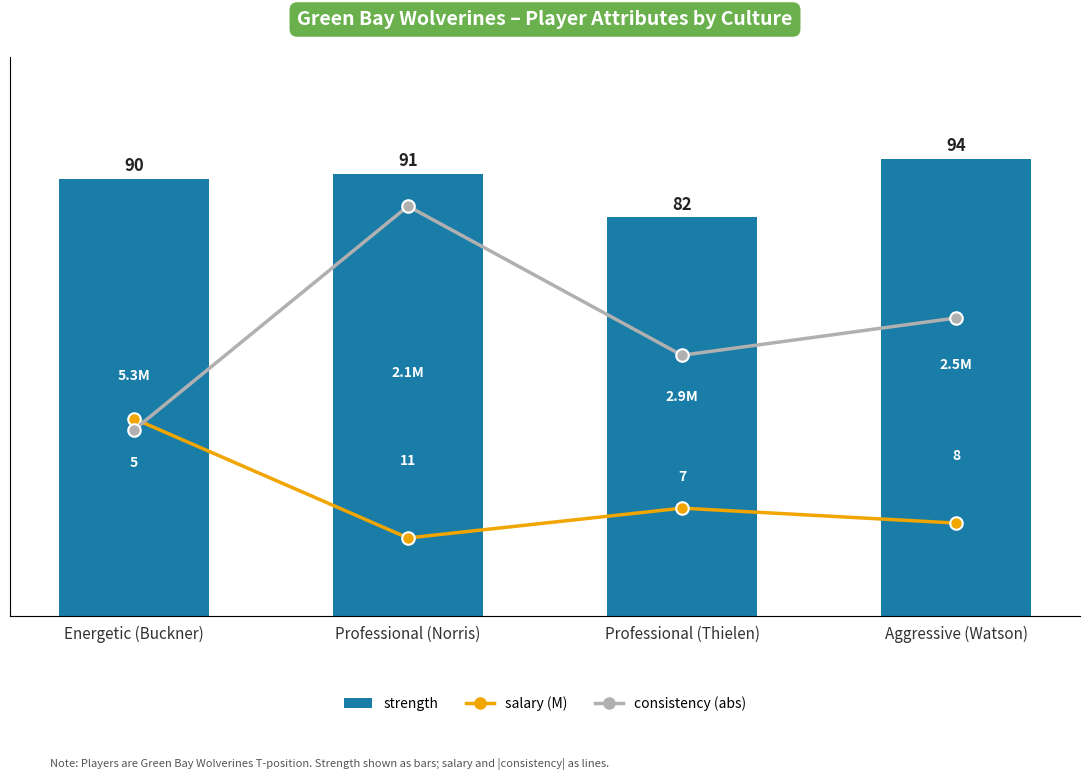

What is the minimum value shown in the chart?

2.1